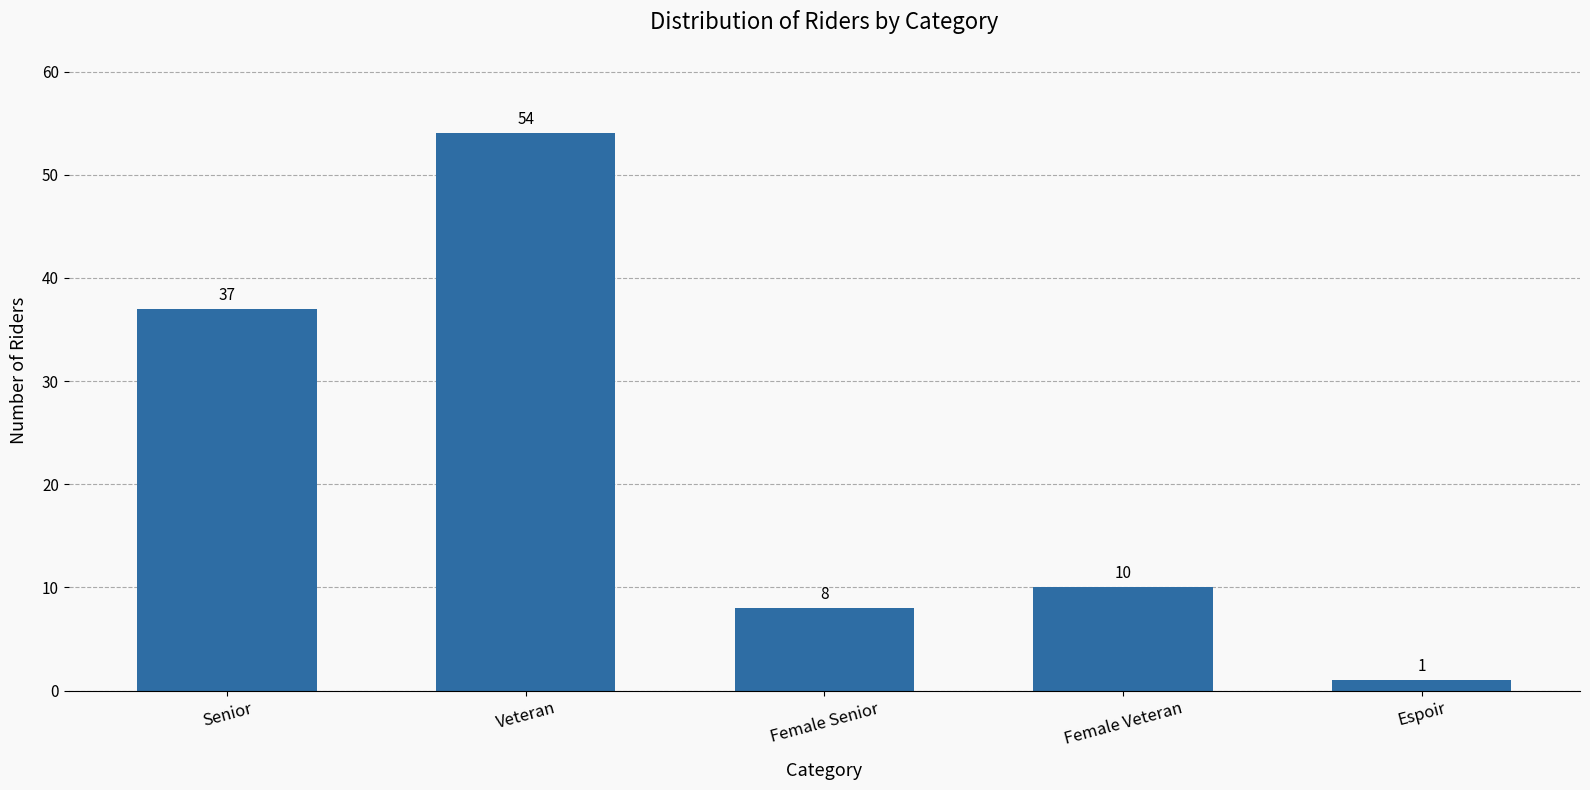

What is the sum of the values at Female Senior and Female Veteran?

18